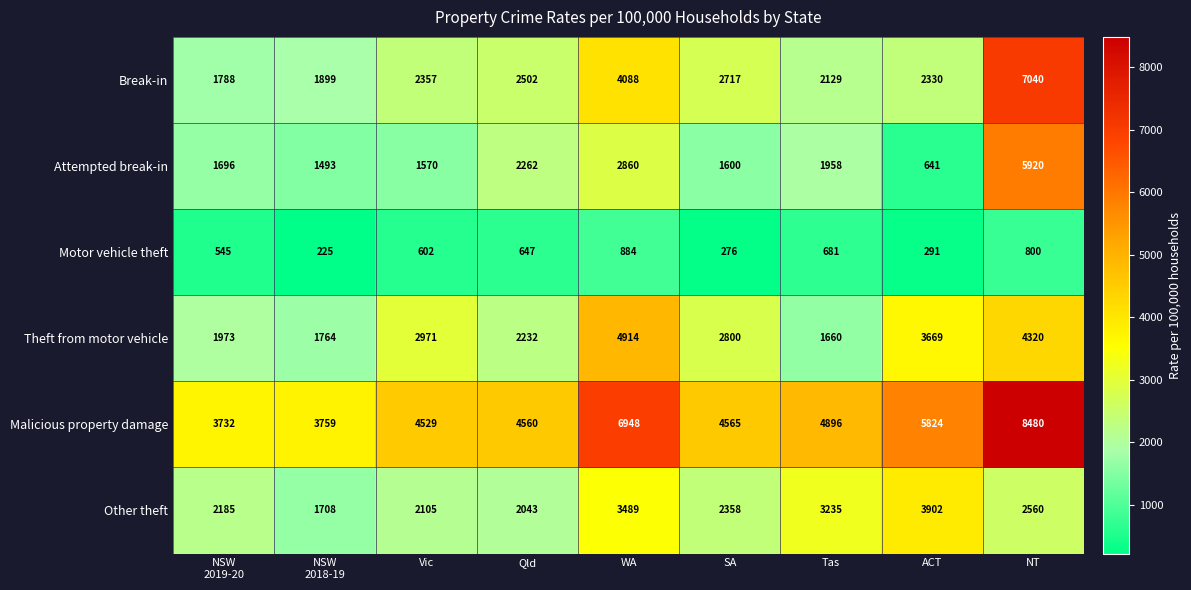

What is the sum of the Break-in values at Vic and ACT?

4687